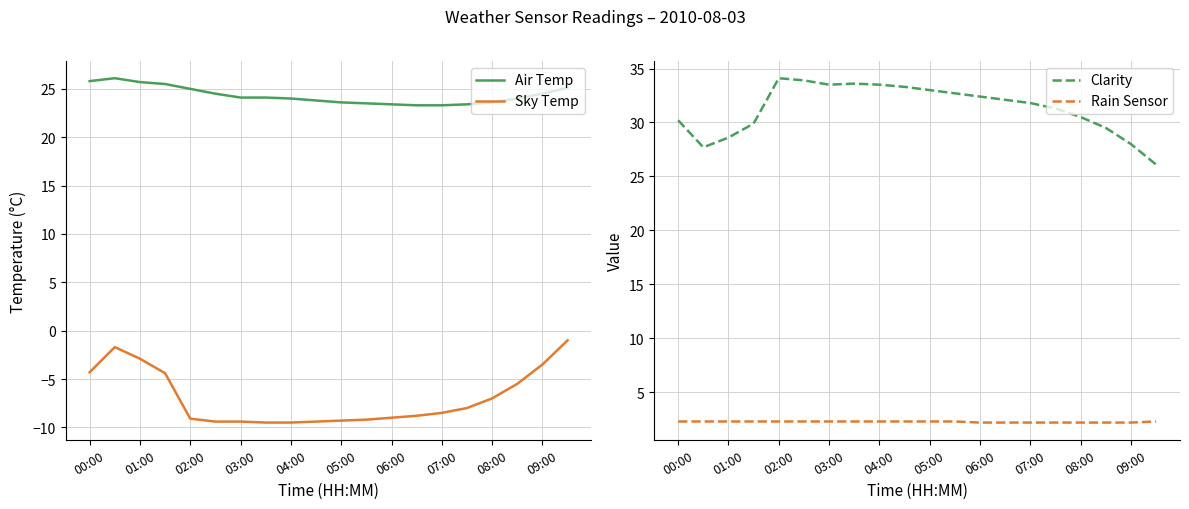

How many series are shown in this chart?

4